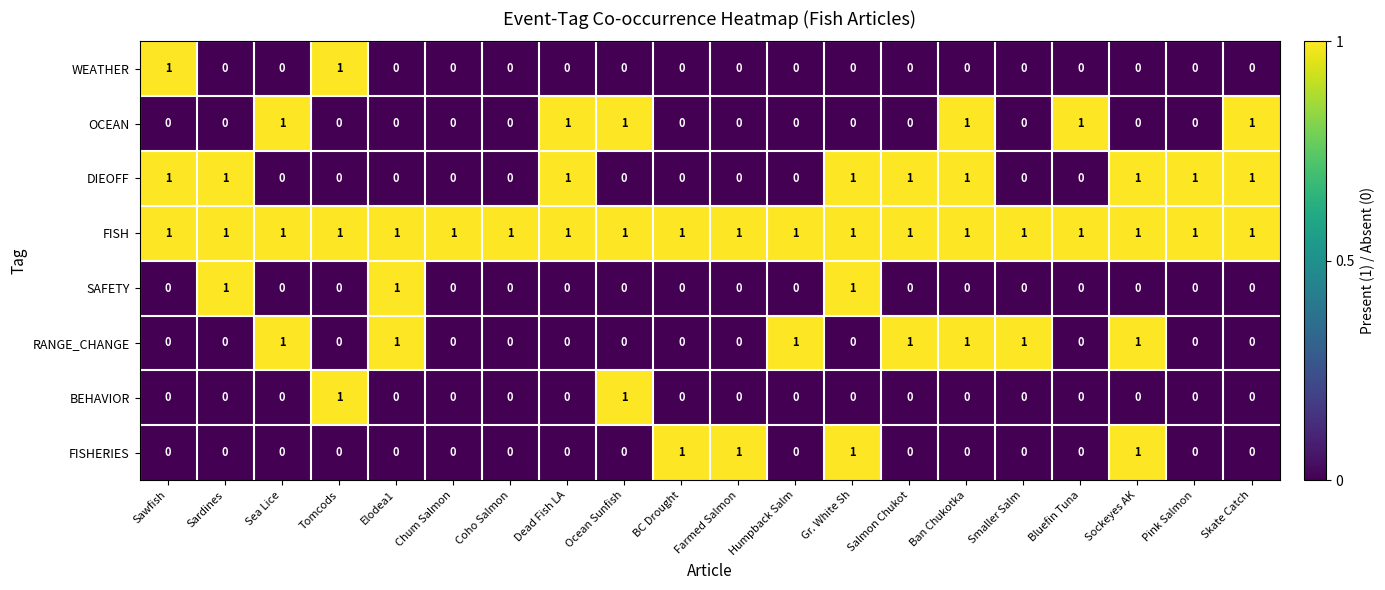

Is the value of RANGE_CHANGE at Elodea1 greater than the value of BEHAVIOR at Bluefin Tuna?

Yes